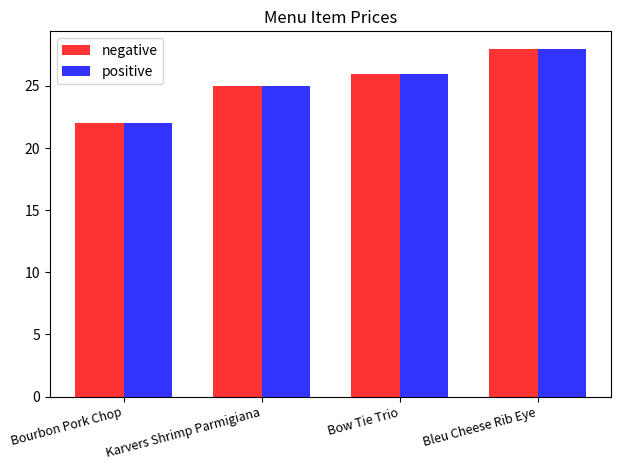

True or false: positive has a value of 16 at Bleu Cheese Rib Eye.

False